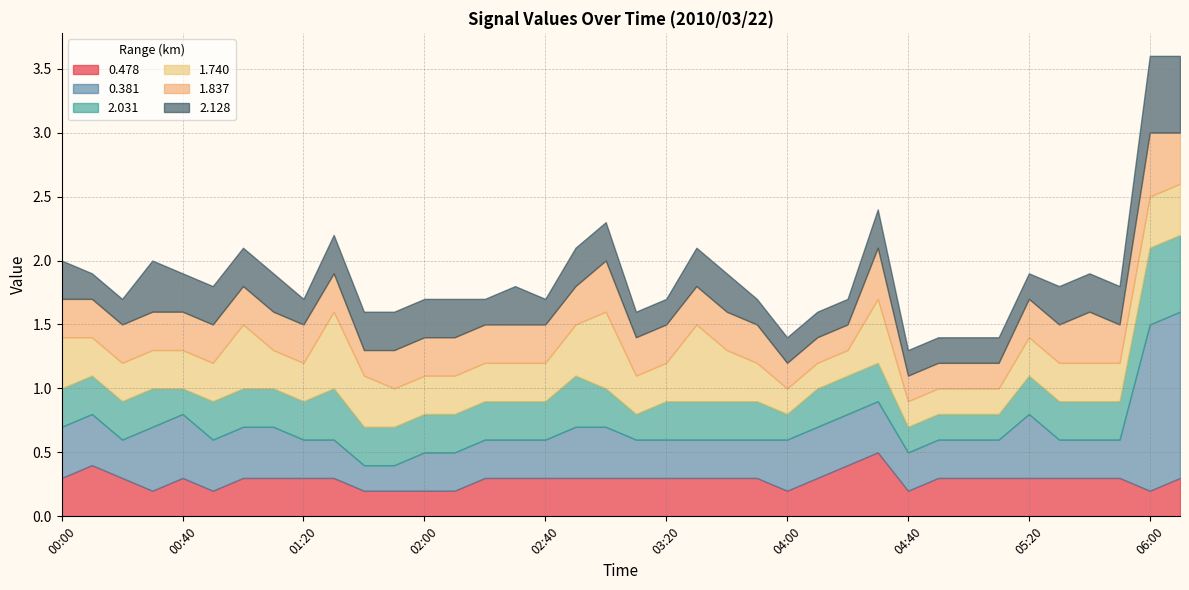

What is the total value across all series at 04:20?

1.7